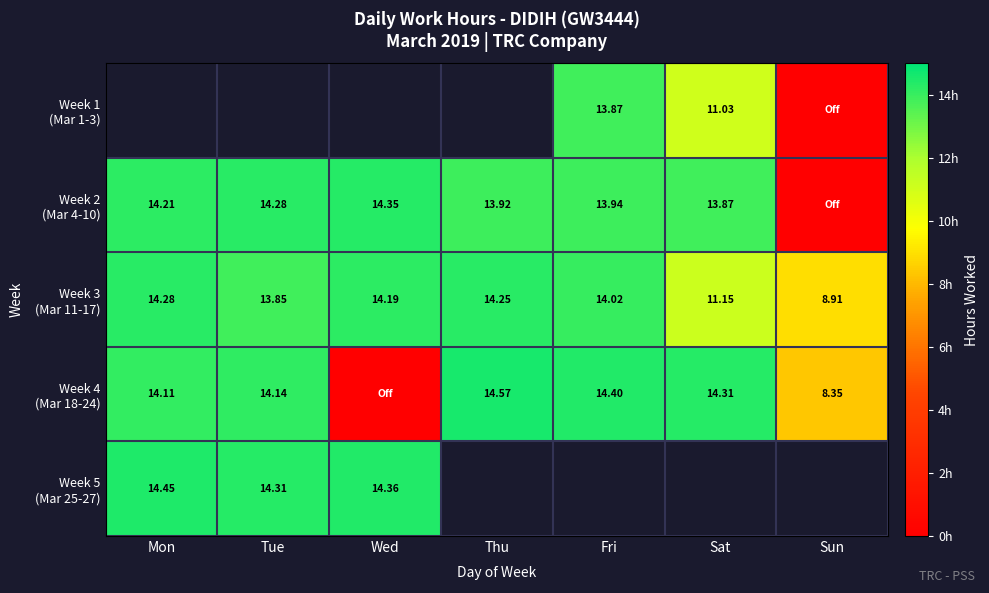

At which label is Week 3 (Mar 11-17) closest to 11?

Sat